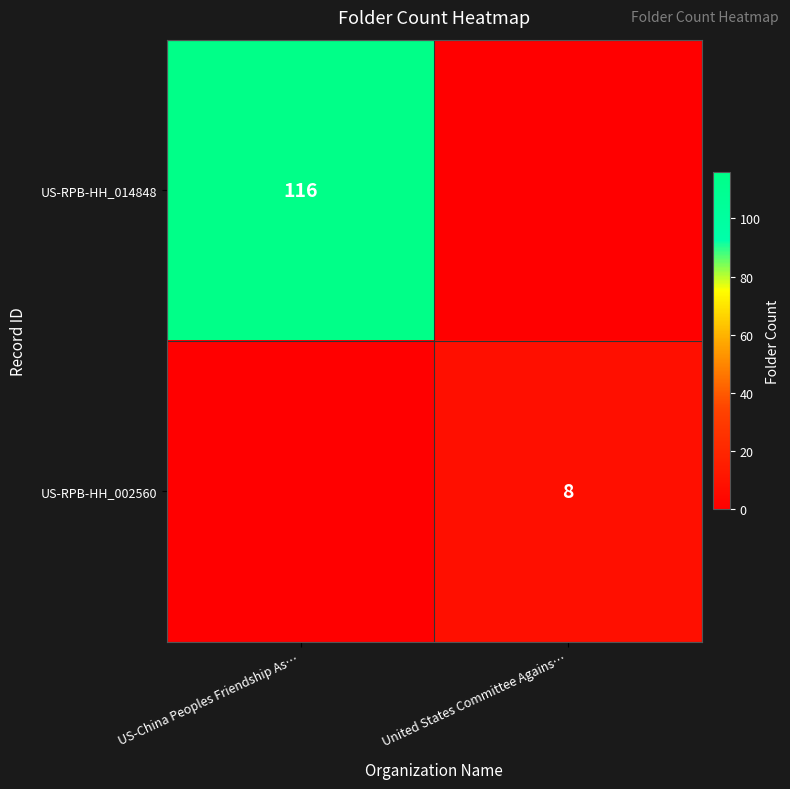

The US-RPB-HH_014848 series shows 116 at US-China Peoples Friendship As…. True or false?

True